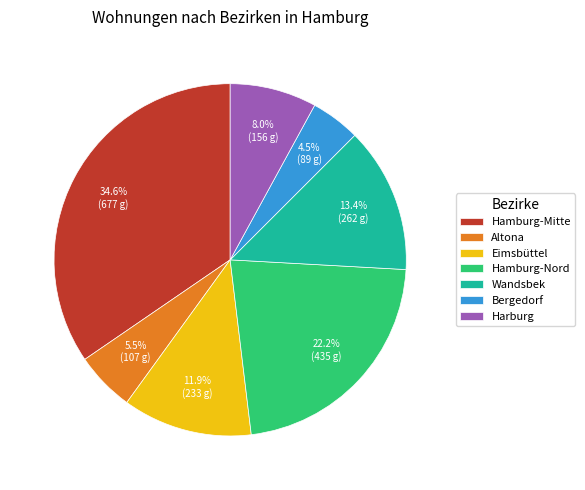

How many slices are in this pie chart?

7